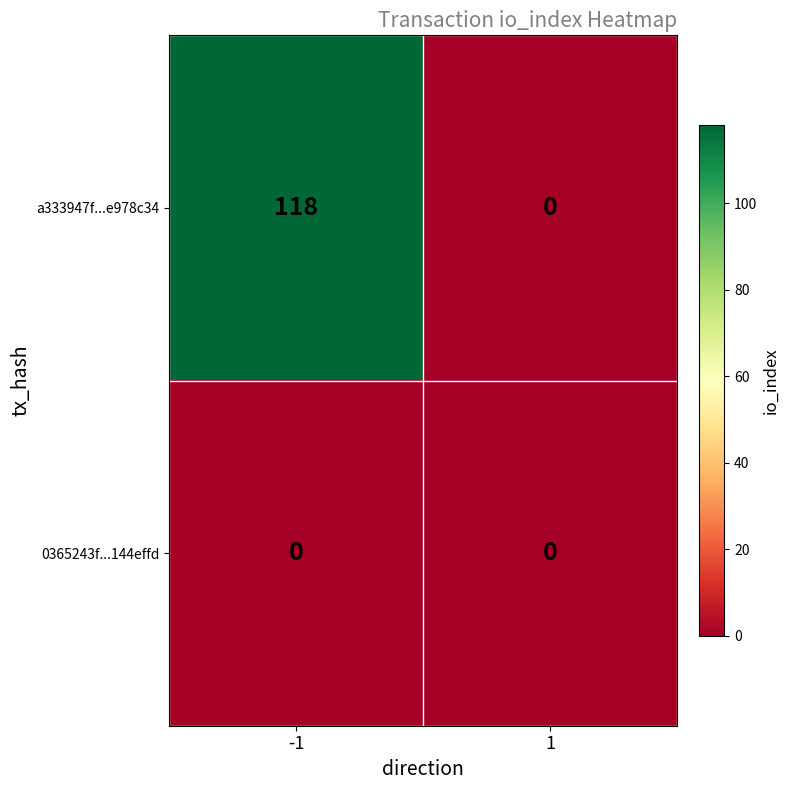

List the series in order of their overall mean, lowest first.

0365243f...144effd, a333947f...e978c34